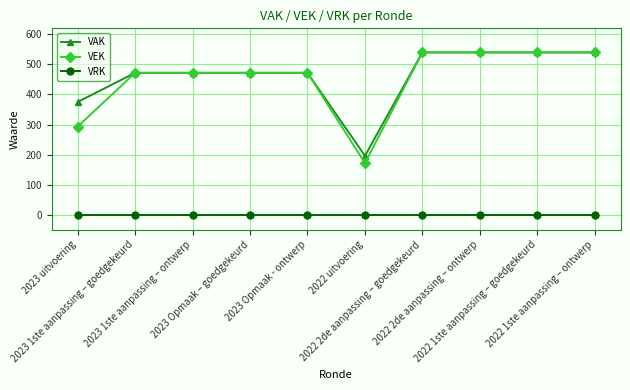

True or false: VRK and VEK intersect in this chart.

False